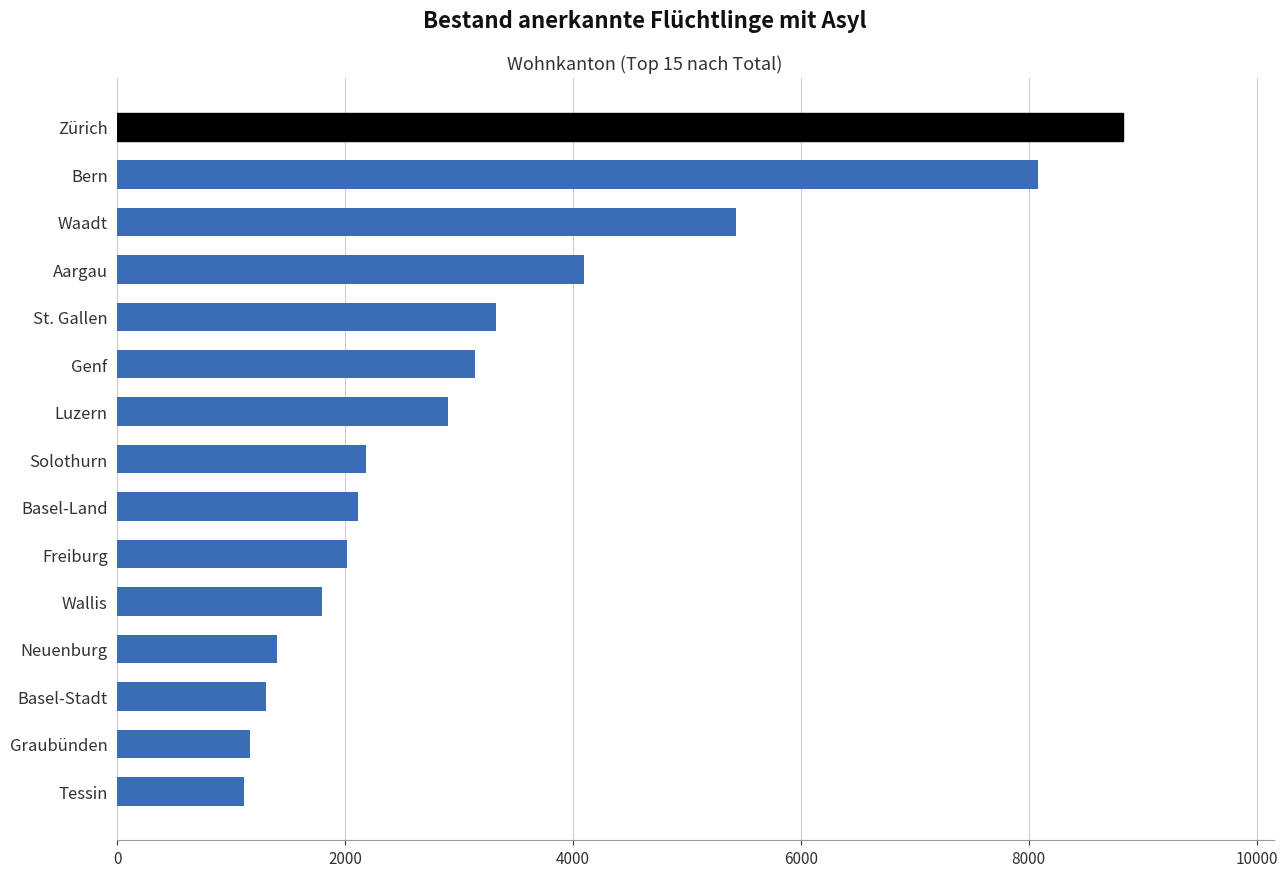

Which has a higher value, Aargau or Solothurn?

Aargau